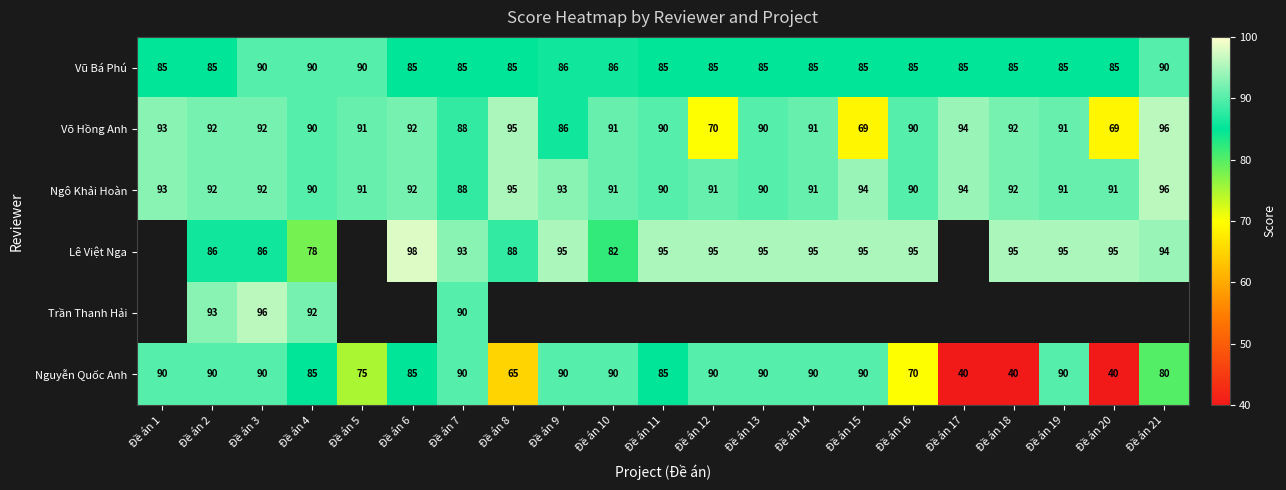

What is the total value across all series at Đề án 4?

525